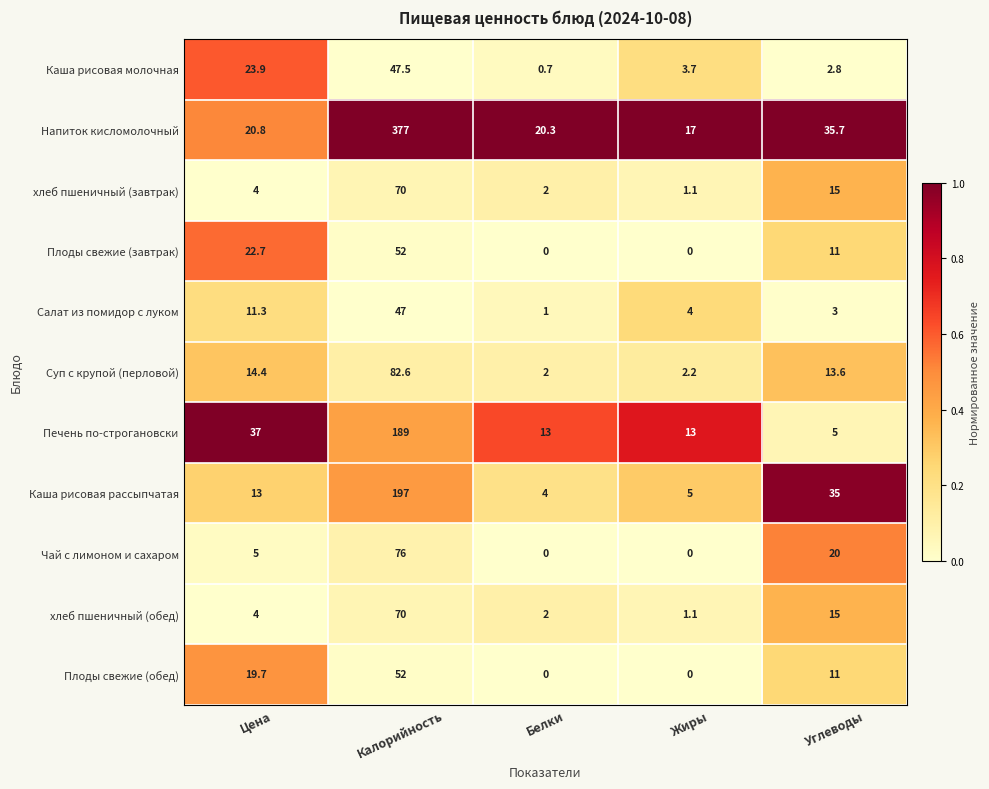

Between Белки and Углеводы, which series saw the biggest shift?

Каша рисовая рассыпчатая